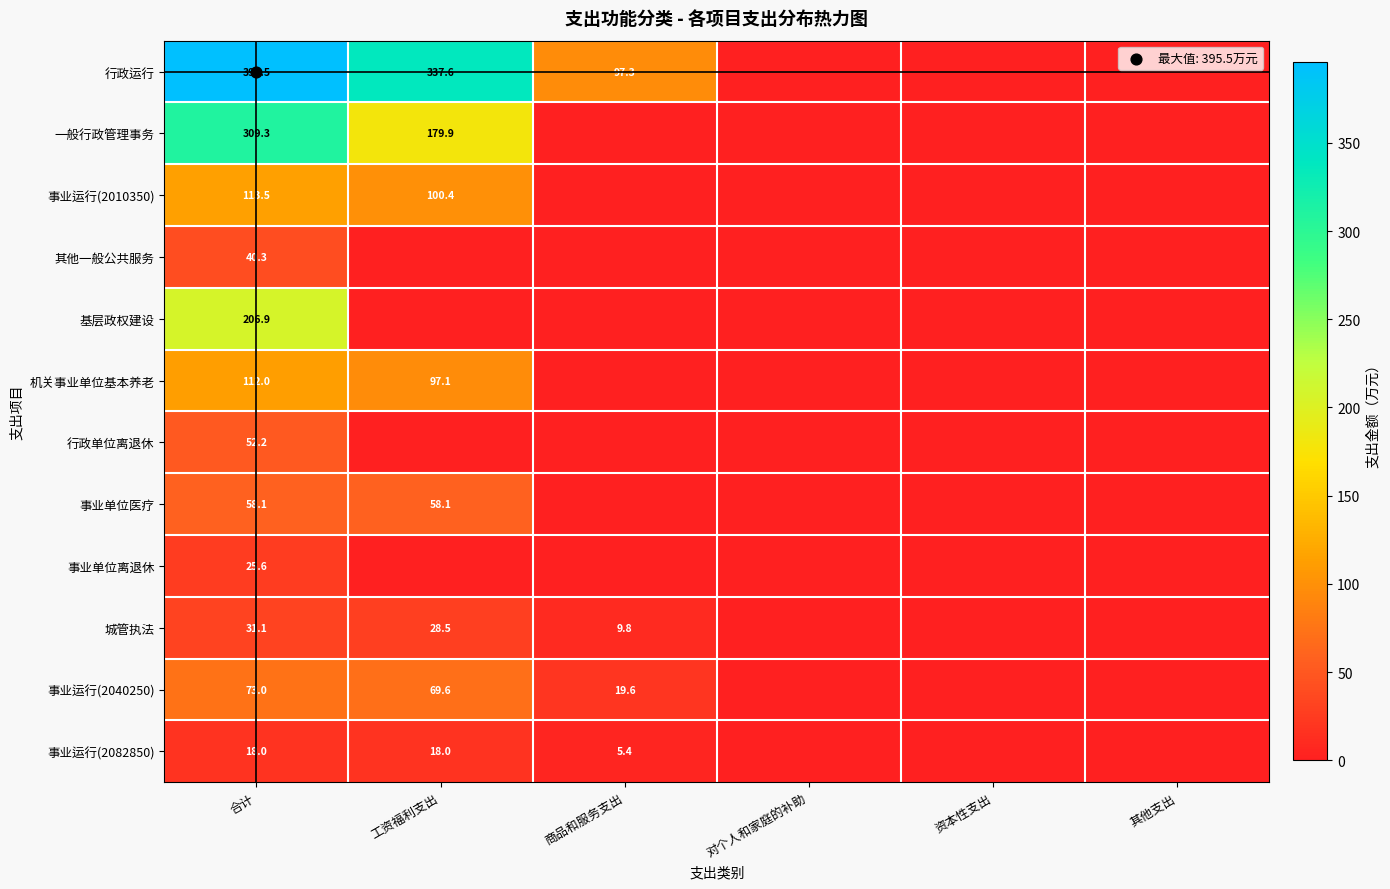

At 资本性支出, list the series in order from largest to smallest.

行政运行, 一般行政管理事务, 事业运行(2010350), 其他一般公共服务, 基层政权建设, 机关事业单位基本养老, 行政单位离退休, 事业单位医疗, 事业单位离退休, 城管执法, 事业运行(2040250), 事业运行(2082850)